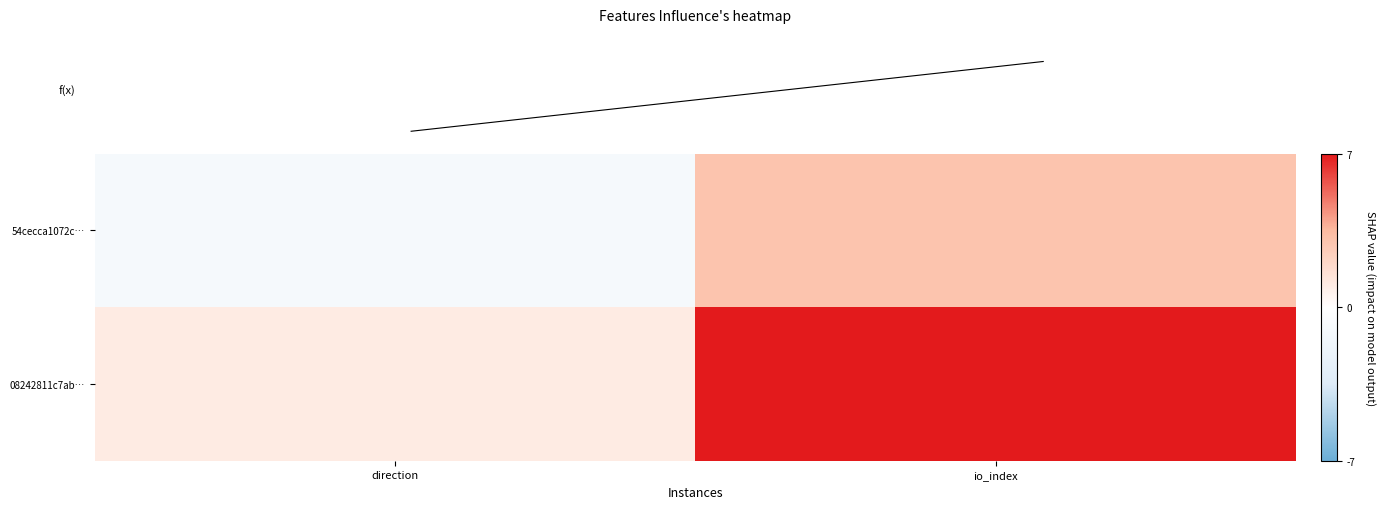

Which series has the widest spread of values?

08242811c7ab…